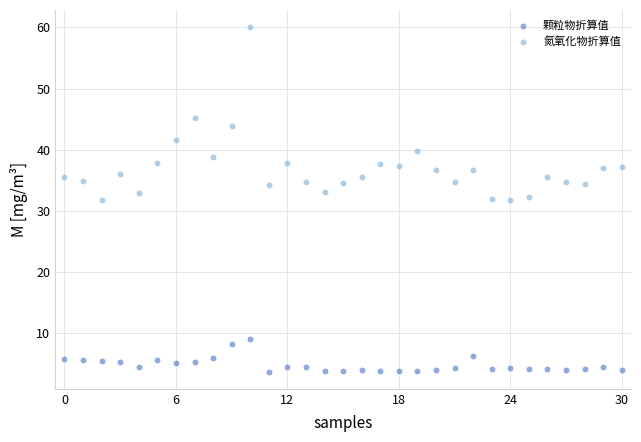

Which series contains the lowest Y value?

颗粒物折算值